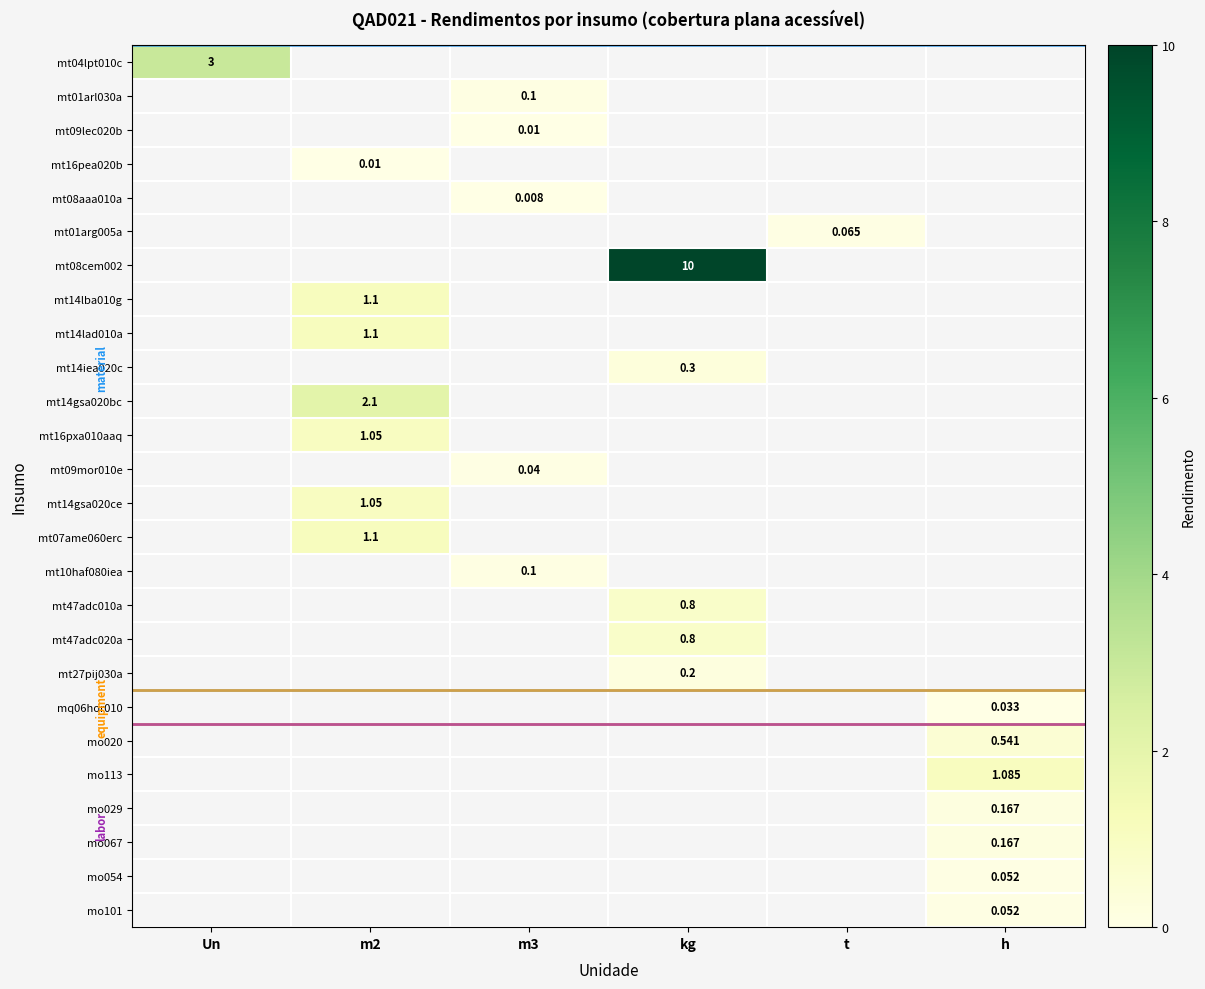

Which has a higher value, t or m2?

m2